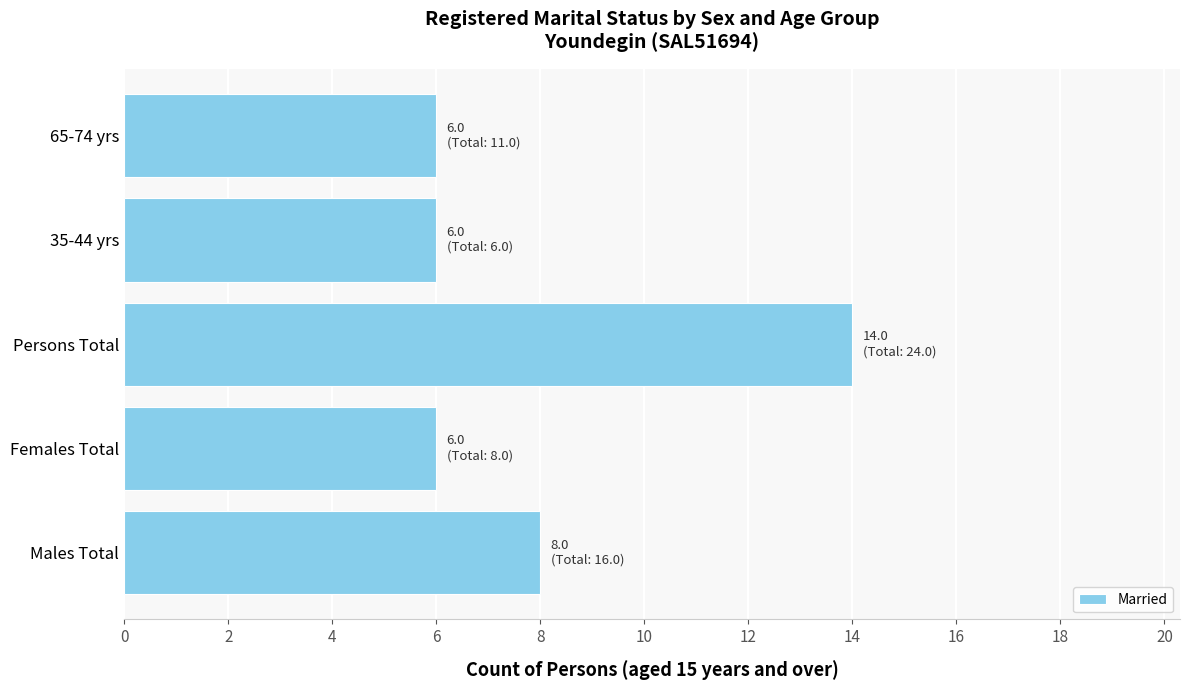

What is the ratio of the value at 35-44 yrs to the value at Persons Total?

0.4